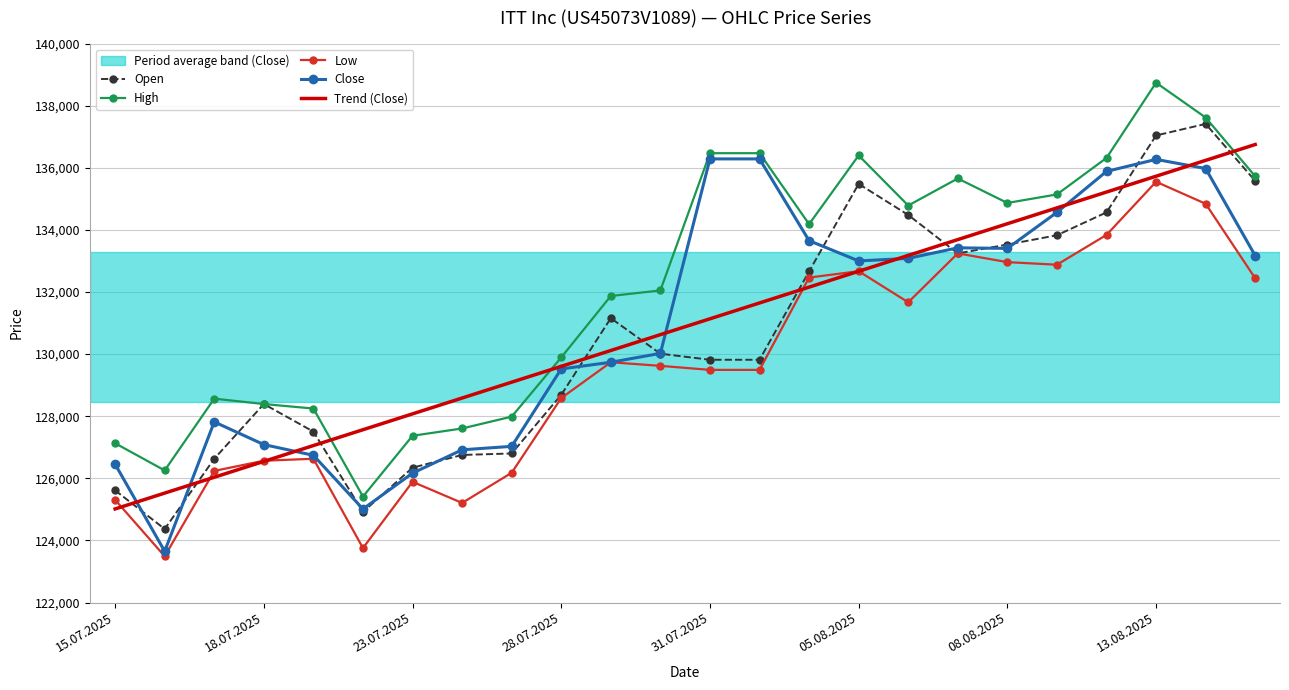

What is the greatest value displayed?

138742.0